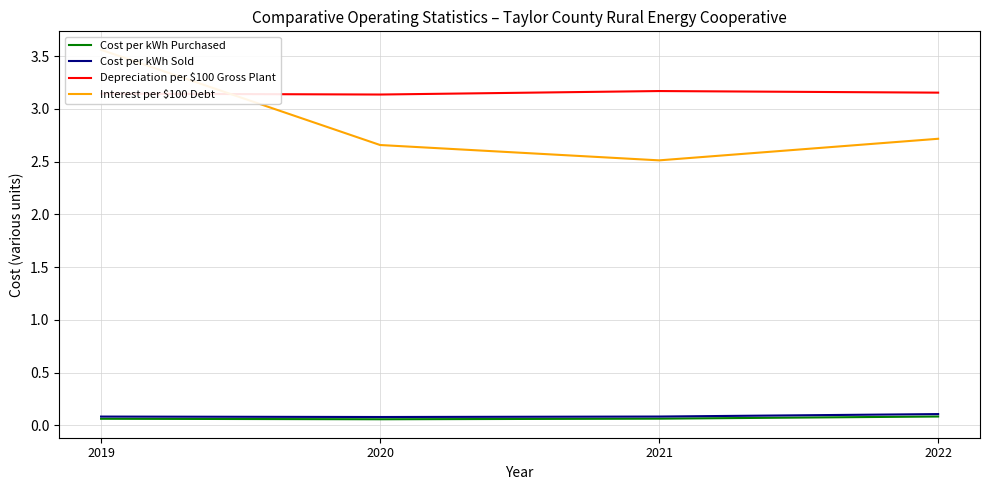

Reading left to right, what are all the values shown in this chart?

Cost per kWh Purchased: 0.1	0.1	0.1	0.1
Cost per kWh Sold: 0.1	0.1	0.1	0.1
Depreciation per $100 Gross Plant: 3.1	3.1	3.2	3.2
Interest per $100 Debt: 3.6	2.7	2.5	2.7